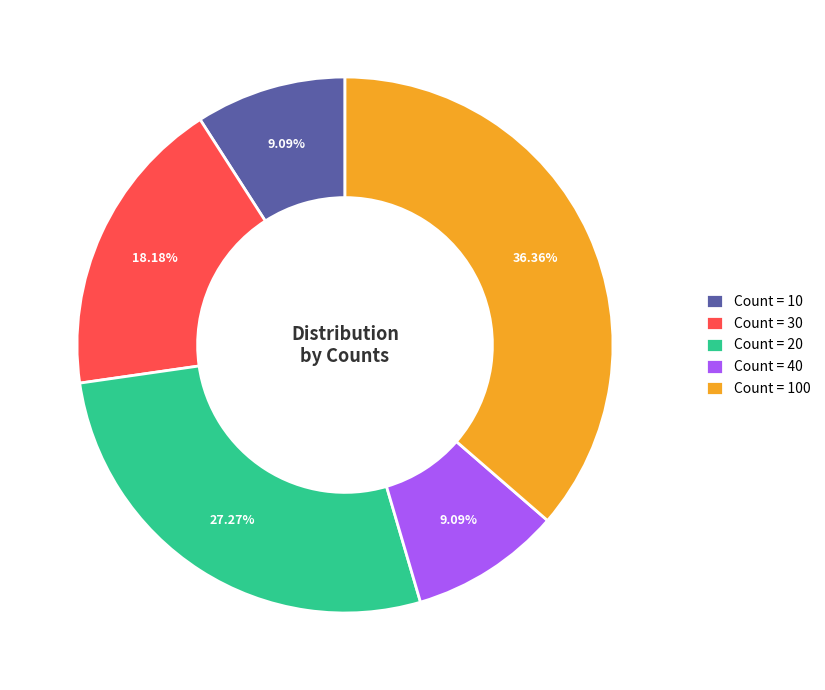

Between Count = 100 and Count = 10, which is larger?

Count = 100